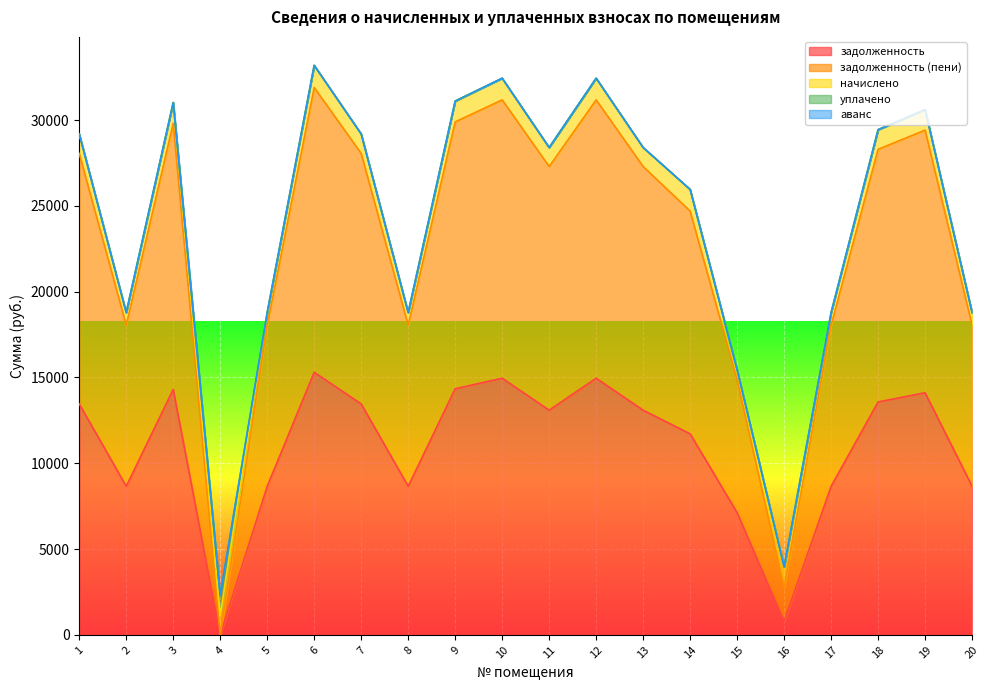

Reading left to right, transcribe all the data shown in this chart.

задолженность: 1=13459.2	2=8659.2	3=14304.0	4=0.0	5=8659.2	6=15302.4	7=13459.2	8=8659.2	9=14342.4	10=14956.8	11=13094.4	12=14956.8	13=13094.4	14=11716.1	15=7123.2	16=793.8	17=8659.2	18=13574.4	19=14112.0	20=8659.2
задолженность (пени): 1=14594.8	2=9389.8	3=15510.9	4=0.0	5=9389.8	6=16593.5	7=14594.8	8=9389.8	9=15552.5	10=16218.8	11=14199.2	12=16218.8	13=14199.2	14=12978.1	15=7724.2	16=1984.5	17=9389.8	18=14719.7	19=15302.7	20=9389.8
начислено: 1=1135.6	2=730.6	3=1206.9	4=1135.6	5=730.6	6=1291.1	7=1135.6	8=730.6	9=1210.1	10=1262.0	11=1104.8	12=1262.0	13=1104.8	14=1262.0	15=601.0	16=1190.7	17=730.6	18=1145.3	19=1190.7	20=730.6
уплачено: 1=0.0	2=0.0	3=0.0	4=1155.0	5=0.0	6=0.0	7=0.0	8=0.0	9=0.0	10=0.0	11=0.0	12=0.0	13=0.0	14=0.0	15=0.0	16=0.0	17=0.0	18=0.0	19=0.0	20=0.0
аванс: 1=0.0	2=0.0	3=0.0	4=32.1	5=0.0	6=0.0	7=0.0	8=0.0	9=0.0	10=0.0	11=0.0	12=0.0	13=0.0	14=0.0	15=0.0	16=0.0	17=0.0	18=0.0	19=0.0	20=0.0